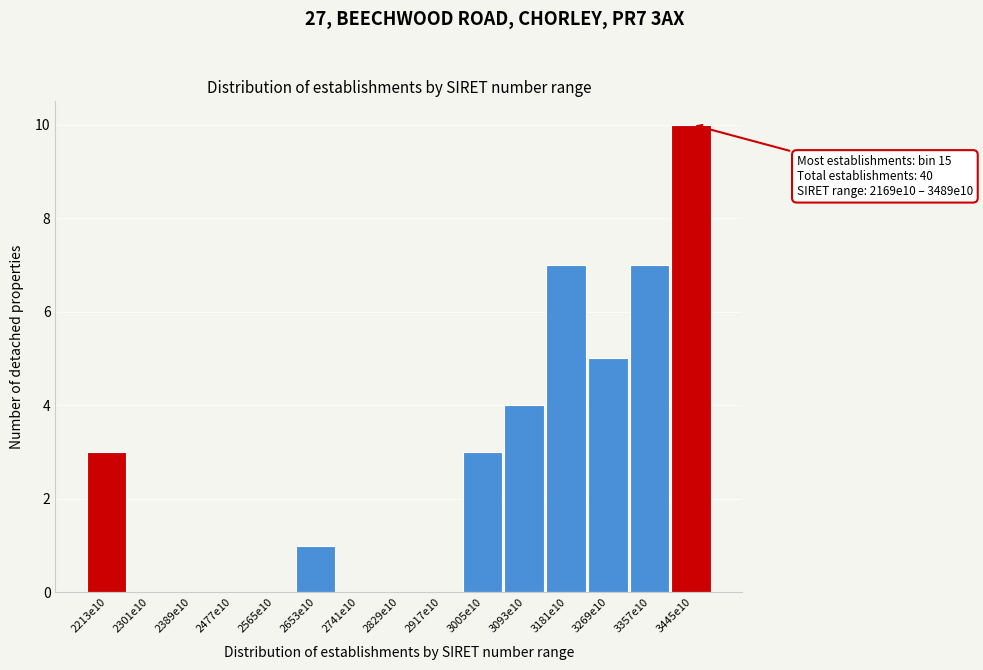

Reading left to right, list all the values displayed in this chart.

2213e10=3	2301e10=0	2389e10=0	2477e10=0	2565e10=0	2653e10=1	2741e10=0	2829e10=0	2917e10=0	3005e10=3	3093e10=4	3181e10=7	3269e10=5	3357e10=7	3445e10=10